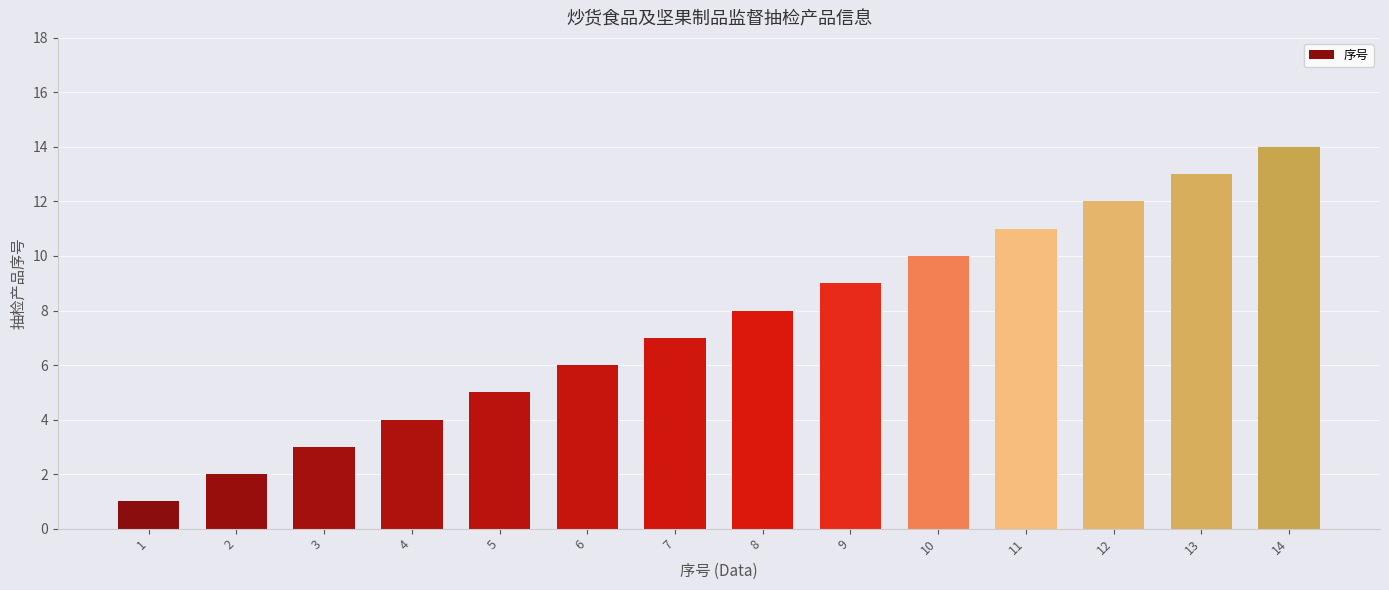

Count the number of categories in the chart.

14